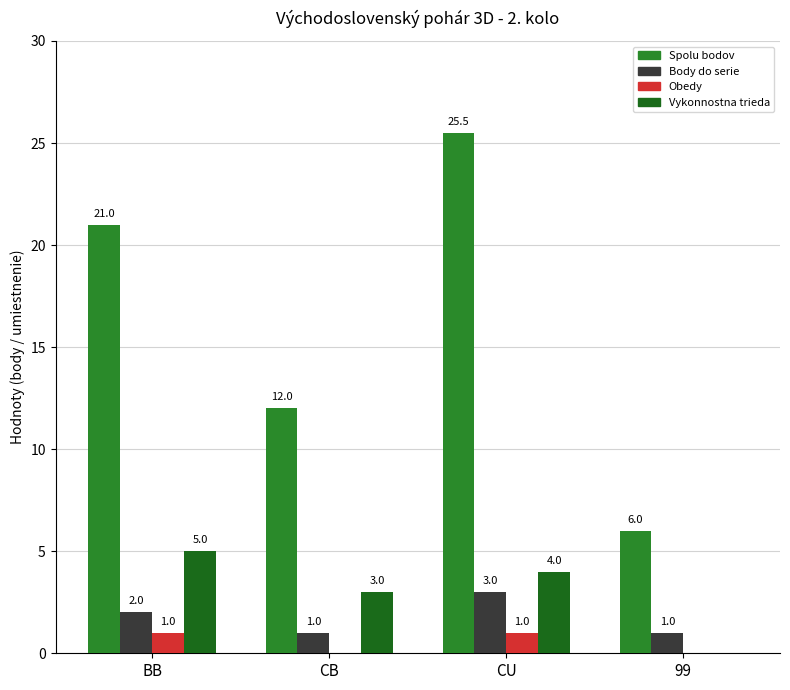

Where is Obedy nearest to the value 0?

CB